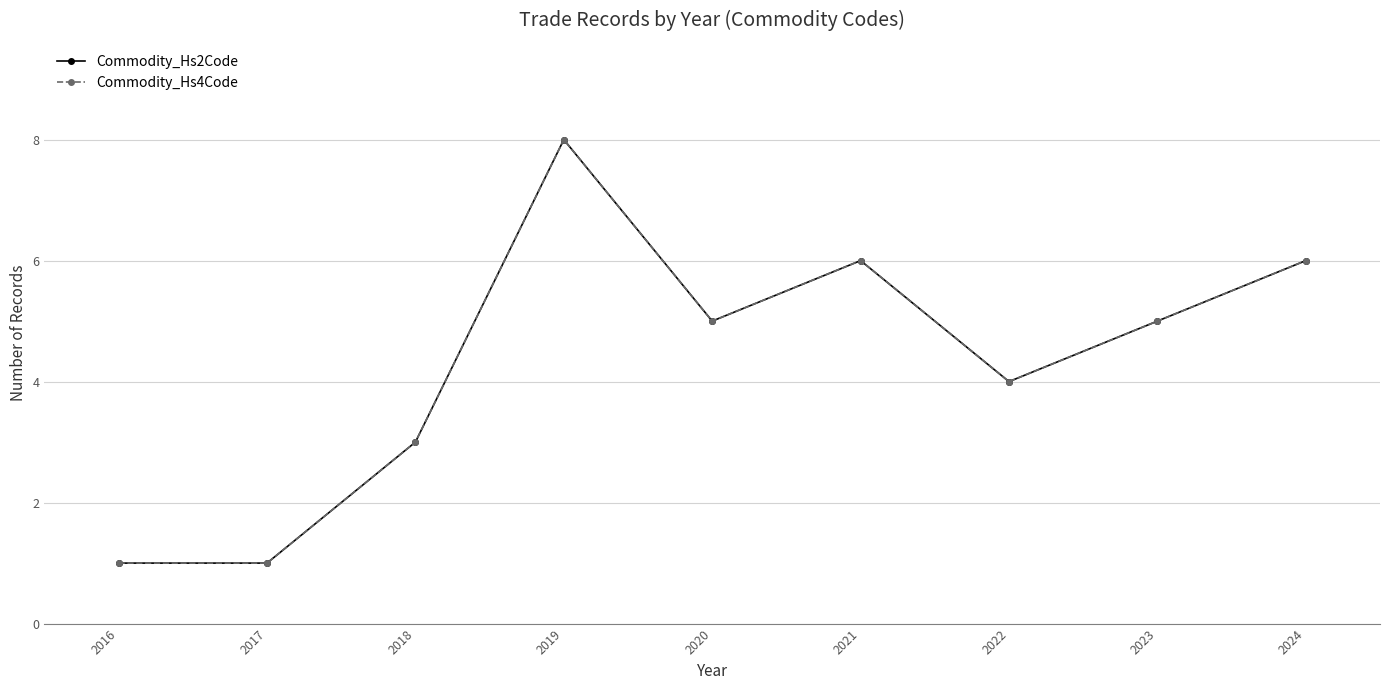

Does the chart have visible grid lines?

Yes